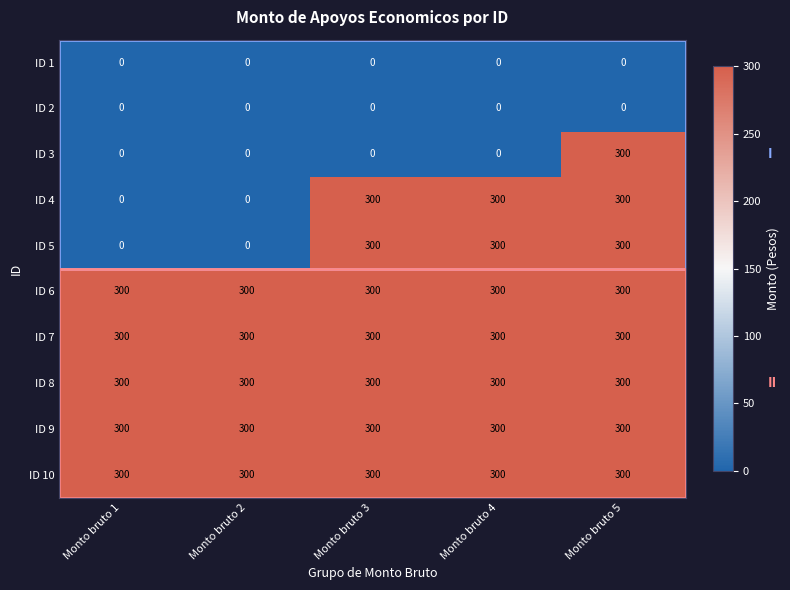

What is the spread (max minus min) of values at Monto bruto 1?

300